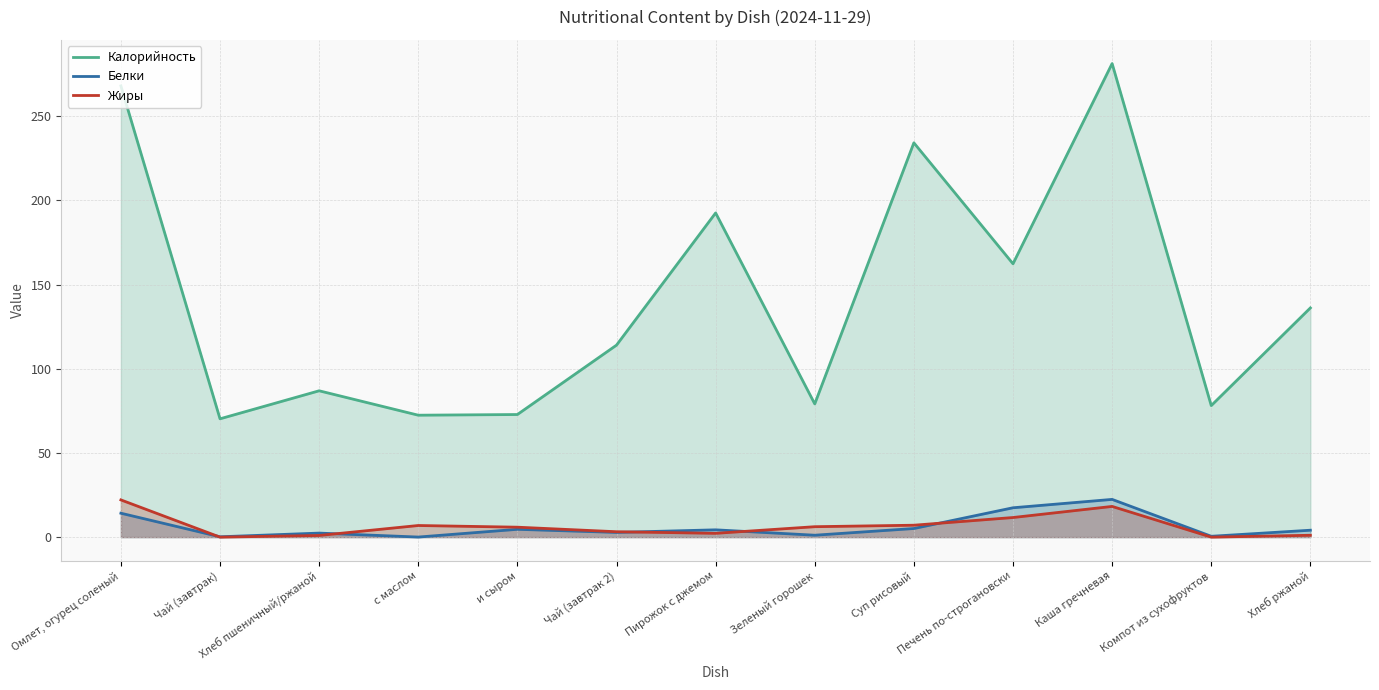

Rank the series at Чай (завтрак 2) from lowest to highest value.

Белки, Жиры, Калорийность